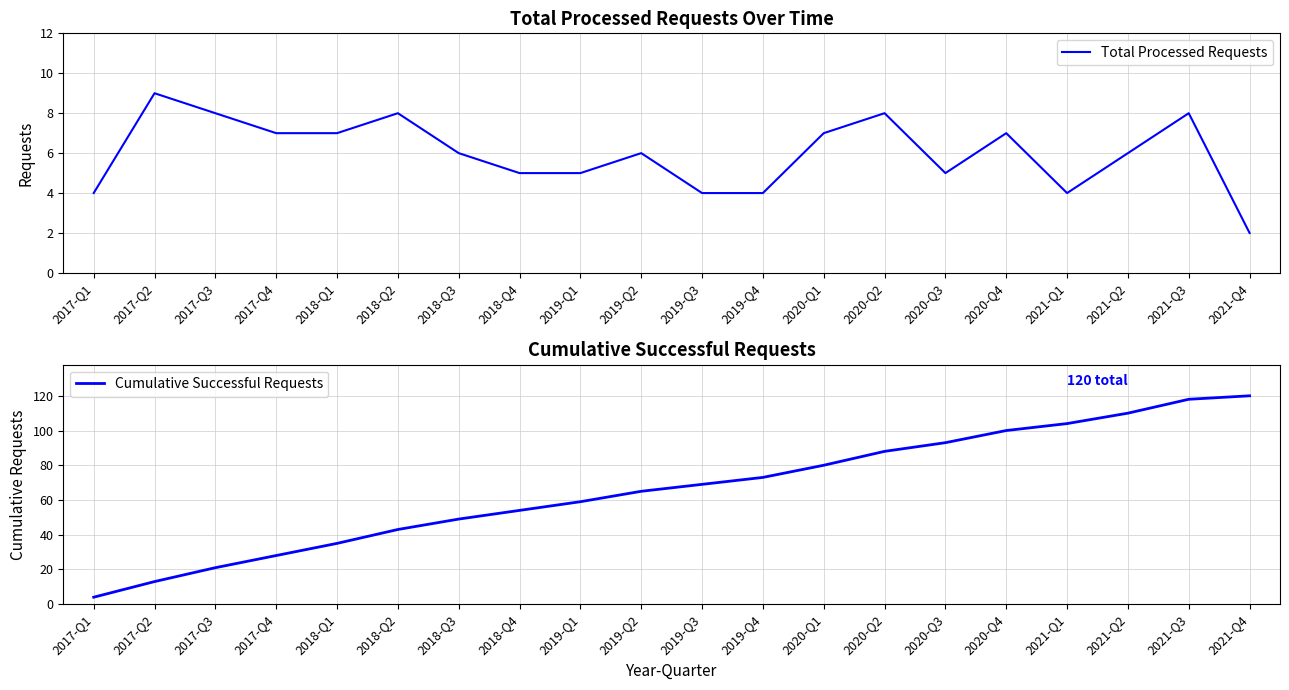

What is the value of the Total Processed Requests point at the 3rd from the left?

8